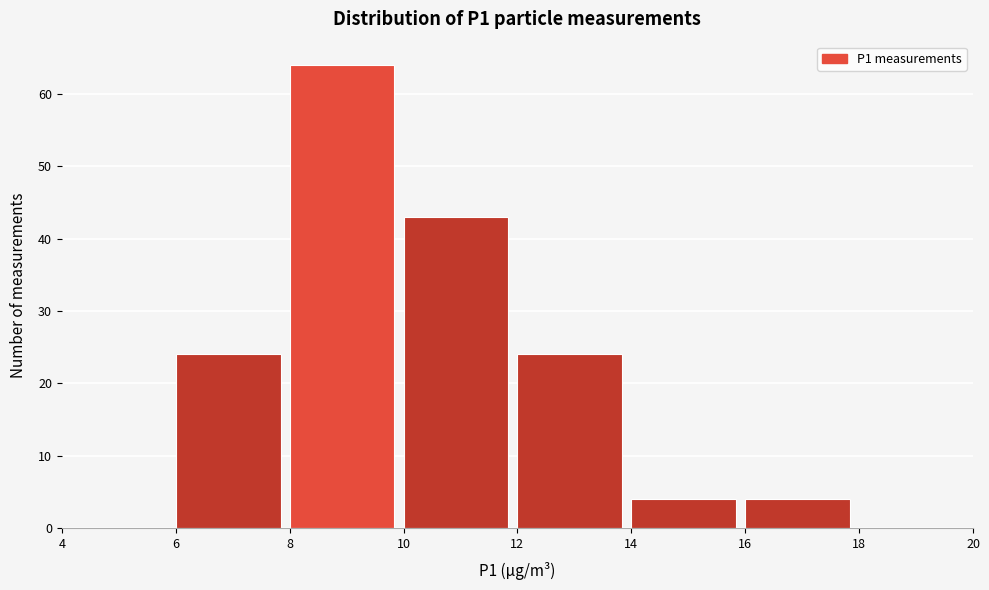

Over which range of the x-axis is the bar tallest?

8 to 10